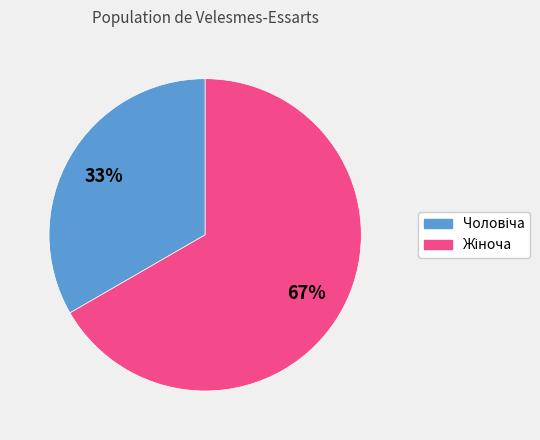

To the nearest percent, what is the average slice percentage?

50%